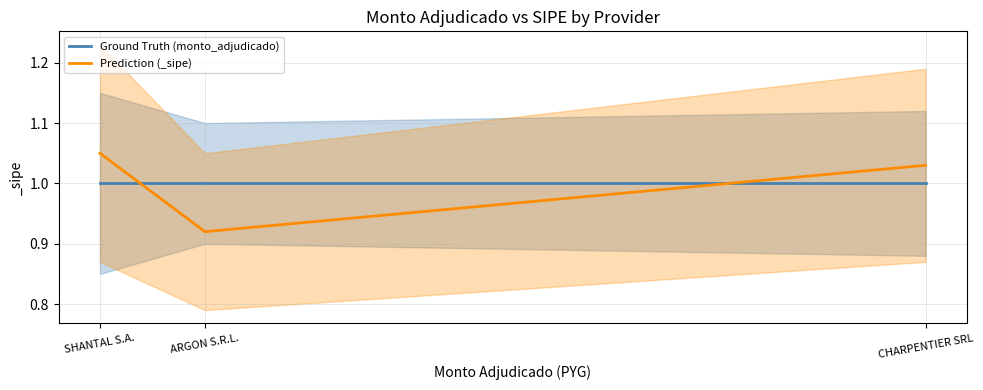

Is the value of Ground Truth (monto_adjudicado) at ARGON S.R.L. greater than the value of Prediction (_sipe) at SHANTAL S.A.?

No